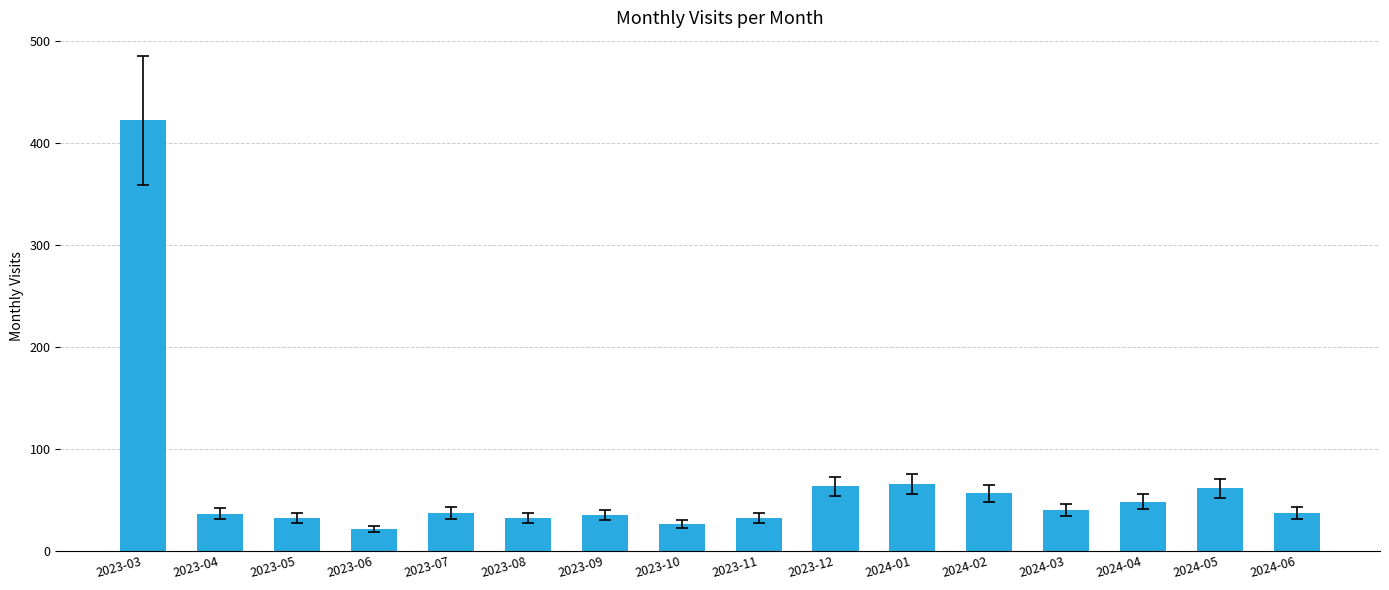

How many bars are there in total?

16